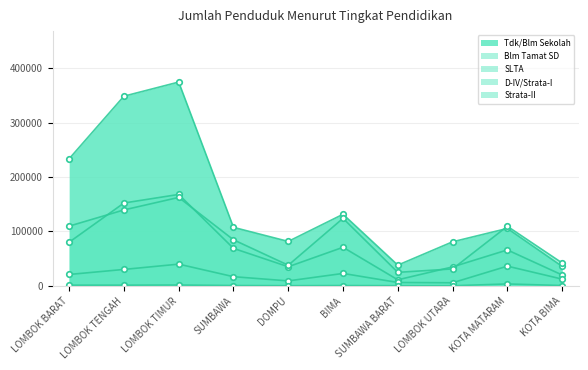

Reading left to right, what are all the values shown in this chart?

Tdk/Blm Sekolah: LOMBOK BARAT=233395	LOMBOK TENGAH=348325	LOMBOK TIMUR=374289	SUMBAWA=107435	DOMPU=81568	BIMA=131426	SUMBAWA BARAT=38009	LOMBOK UTARA=80859	KOTA MATARAM=105439	KOTA BIMA=35763
Blm Tamat SD: LOMBOK BARAT=80107	LOMBOK TENGAH=152133	LOMBOK TIMUR=167884	SUMBAWA=68811	DOMPU=35068	BIMA=70786	SUMBAWA BARAT=11073	LOMBOK UTARA=34806	KOTA MATARAM=65967	KOTA BIMA=19969
SLTA: LOMBOK BARAT=109682	LOMBOK TENGAH=139421	LOMBOK TIMUR=162411	SUMBAWA=84570	DOMPU=37850	BIMA=124026	SUMBAWA BARAT=24766	LOMBOK UTARA=31082	KOTA MATARAM=109375	KOTA BIMA=42008
D-IV/Strata-I: LOMBOK BARAT=20888	LOMBOK TENGAH=30166	LOMBOK TIMUR=39865	SUMBAWA=16820	DOMPU=9079	BIMA=22800	SUMBAWA BARAT=6180	LOMBOK UTARA=5658	KOTA MATARAM=36207	KOTA BIMA=12372
Strata-II: LOMBOK BARAT=1216	LOMBOK TENGAH=1205	LOMBOK TIMUR=1487	SUMBAWA=563	DOMPU=238	BIMA=514	SUMBAWA BARAT=263	LOMBOK UTARA=162	KOTA MATARAM=3502	KOTA BIMA=559